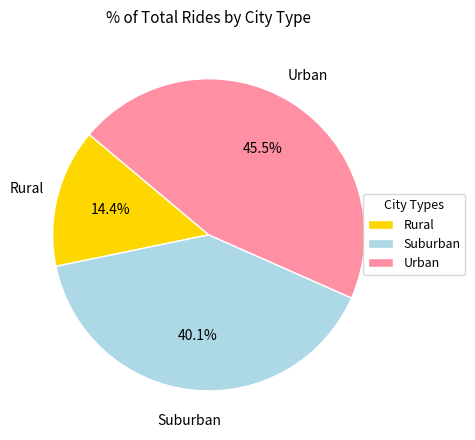

How many slices are in this pie chart?

3